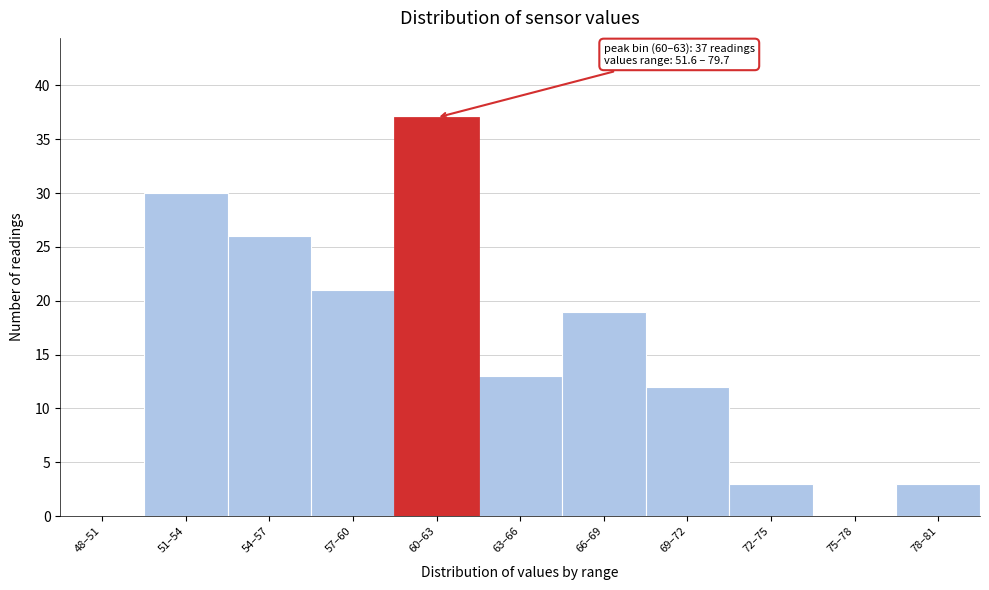

Reading left to right, extract all data points from this chart.

48–51=0	51–54=30	54–57=26	57–60=21	60–63=37	63–66=13	66–69=19	69–72=12	72–75=3	75–78=0	78–81=3